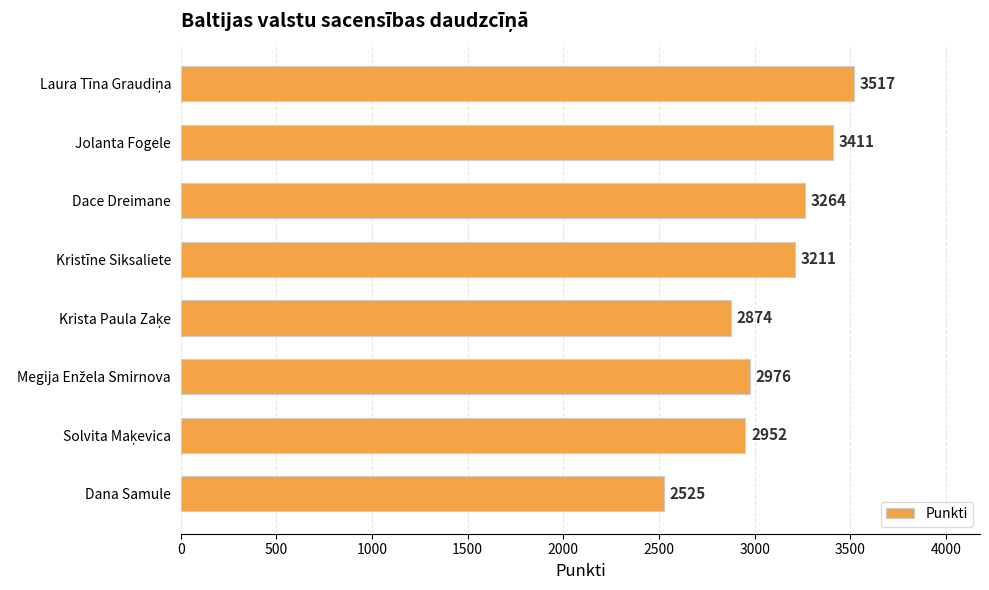

What is the difference between the second highest and minimum values?

886